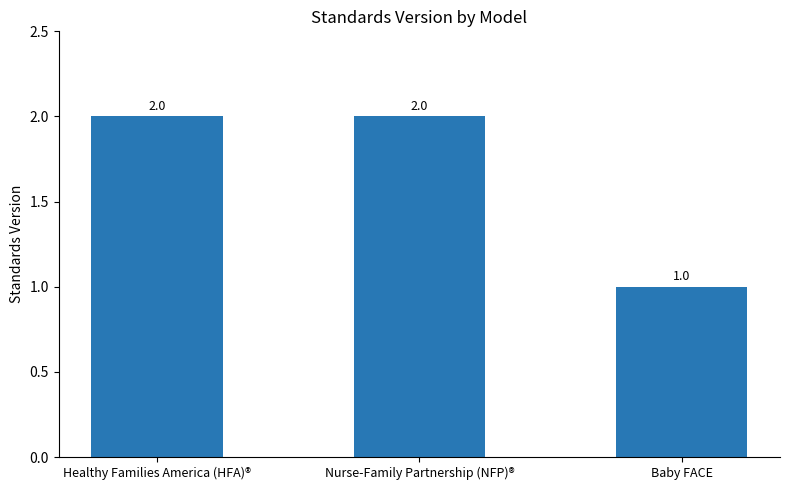

How many data points does each series have?

3